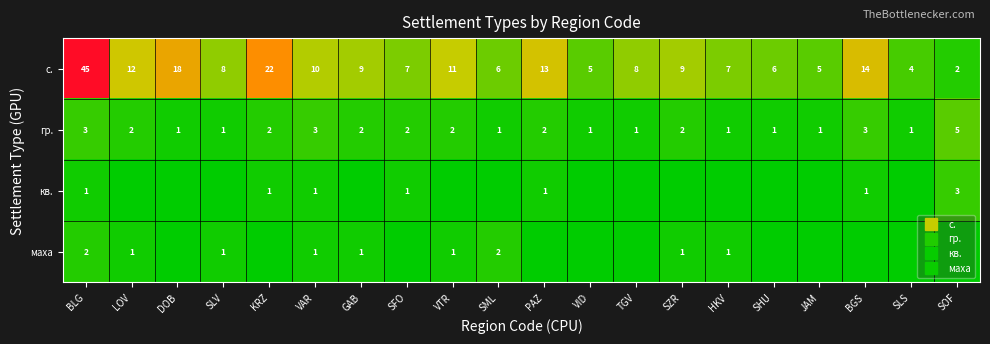

Count the number of categories in the chart.

20